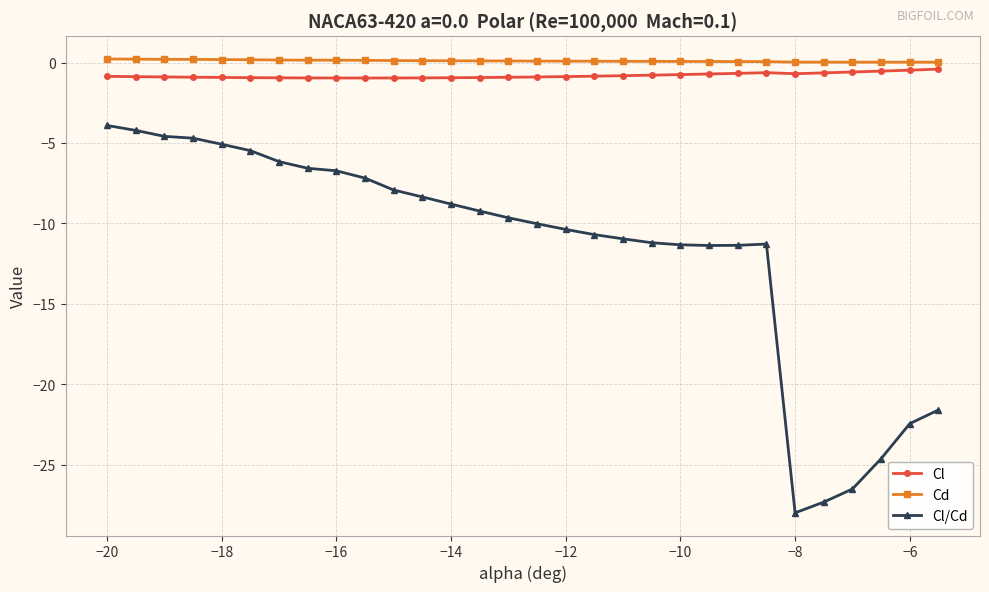

Which series has the widest spread of values?

Cl/Cd